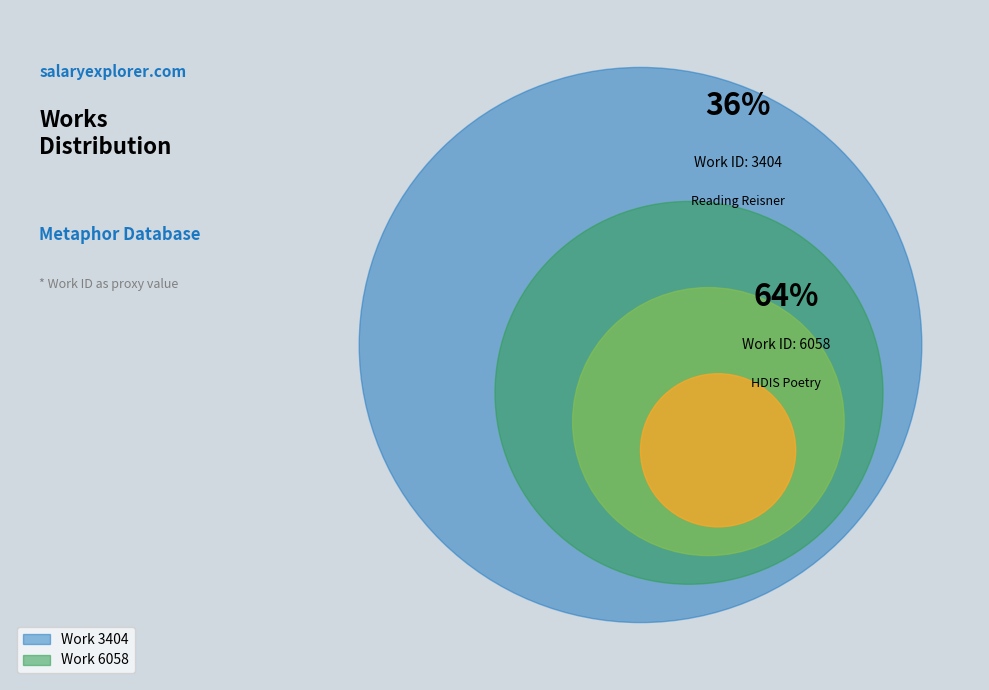

To the nearest percent, what is the average slice percentage?

50%